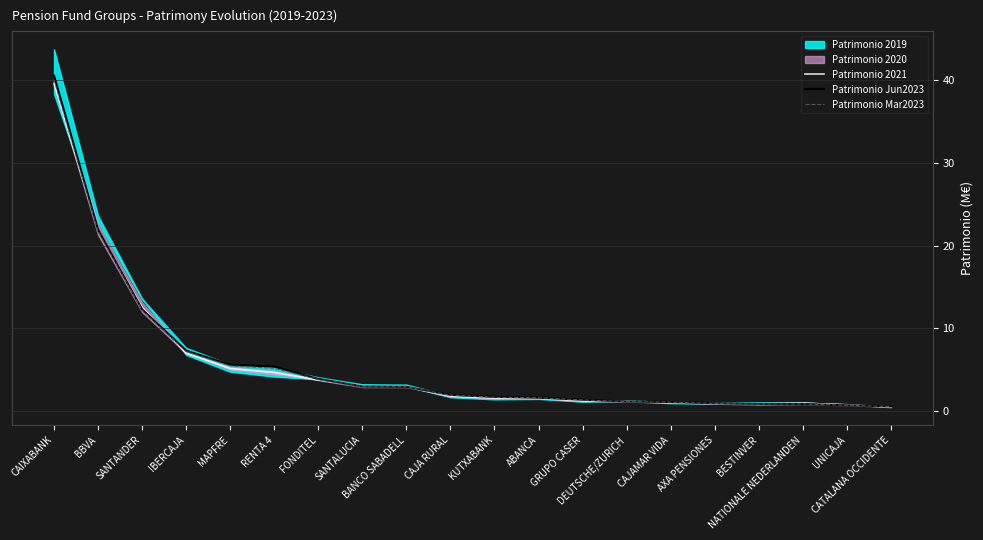

At how many categories does at least one series exceed 5?

6